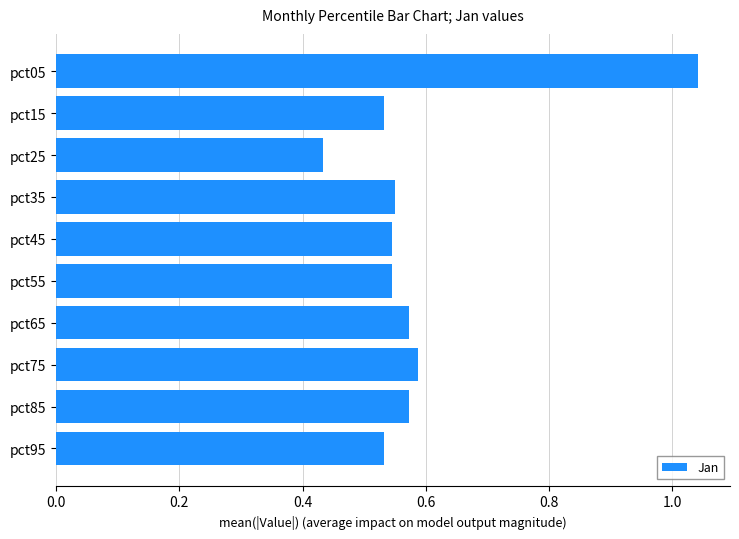

Which label corresponds to the smallest value in the chart?

pct25